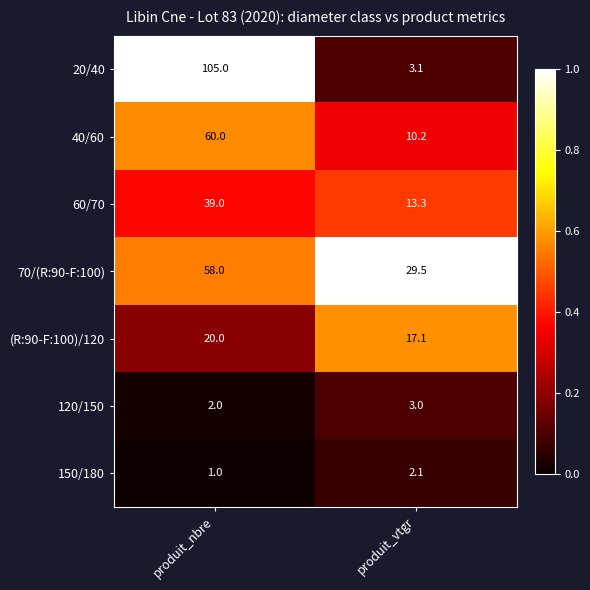

Which category has the highest value across all series?

produit_nbre